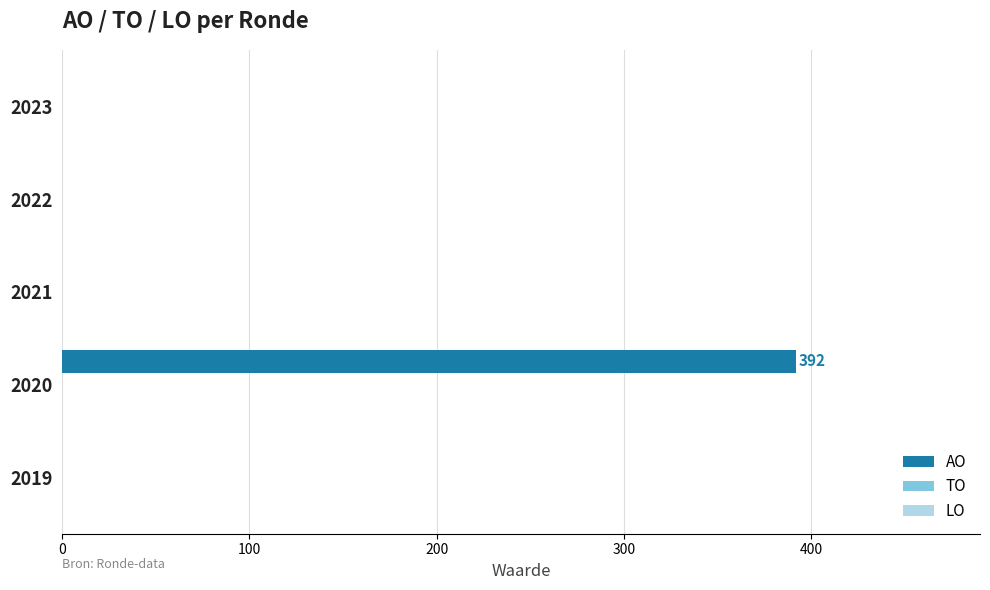

What is the sum of all values?

392